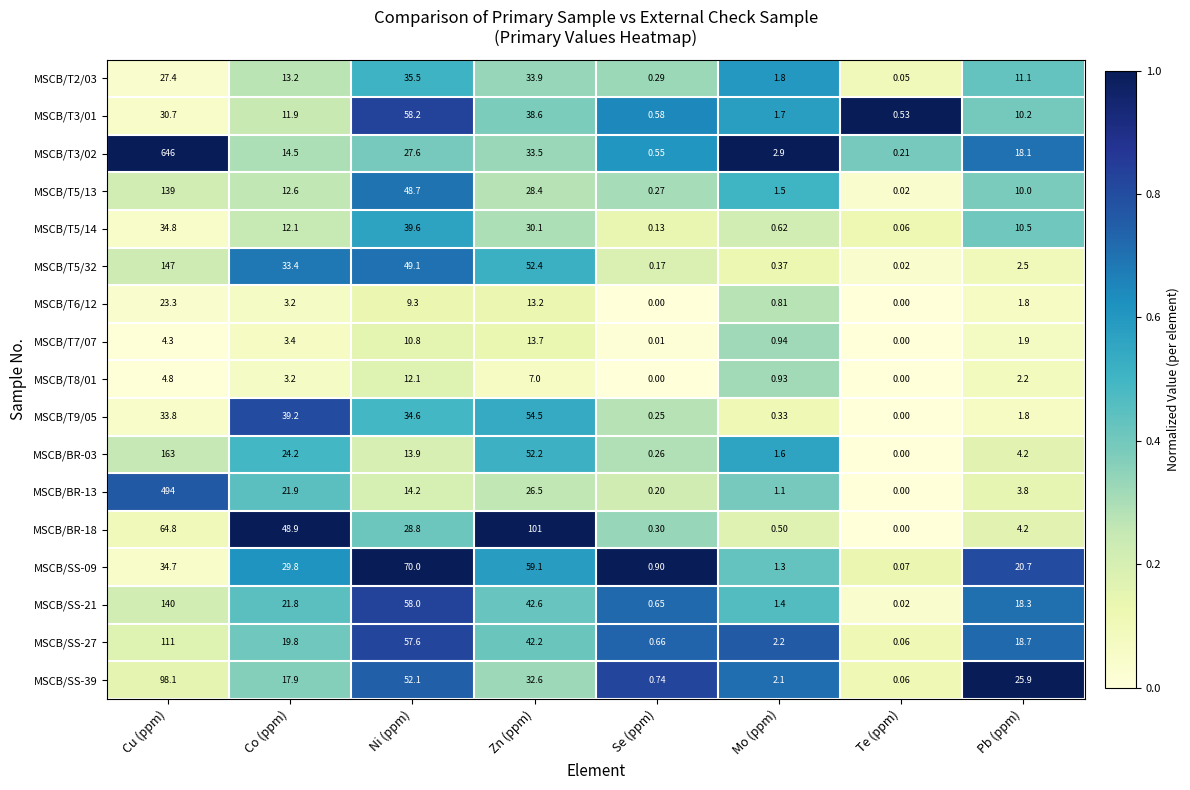

How many series are shown in this chart?

17